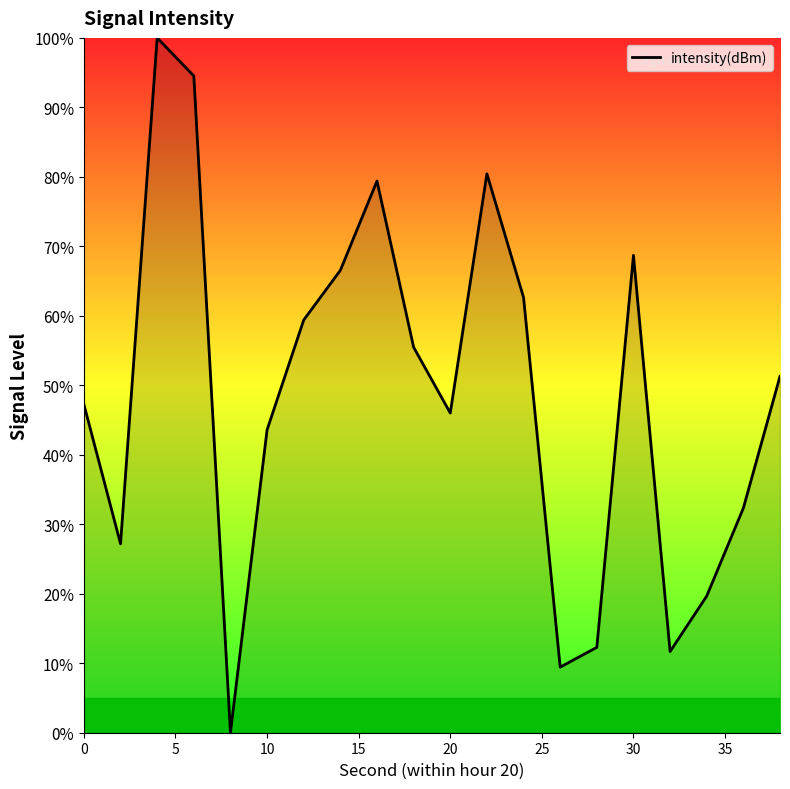

What is the maximum value shown in the chart?

100.0